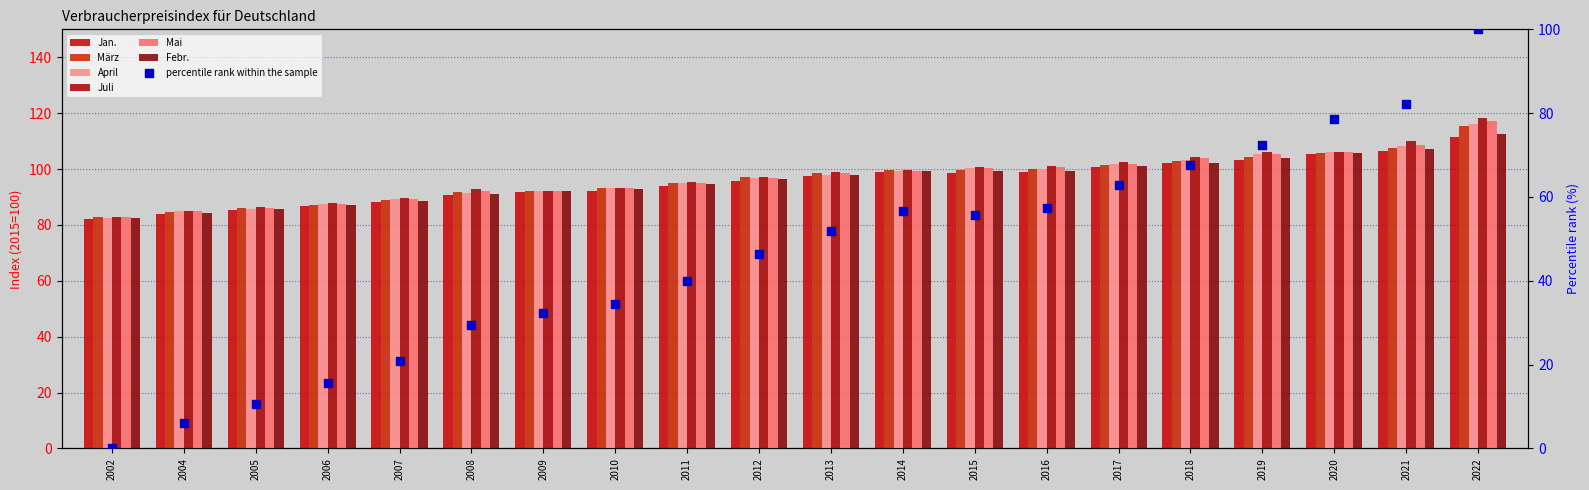

Is the value of März at 2006 greater than the value of April at 2011?

No